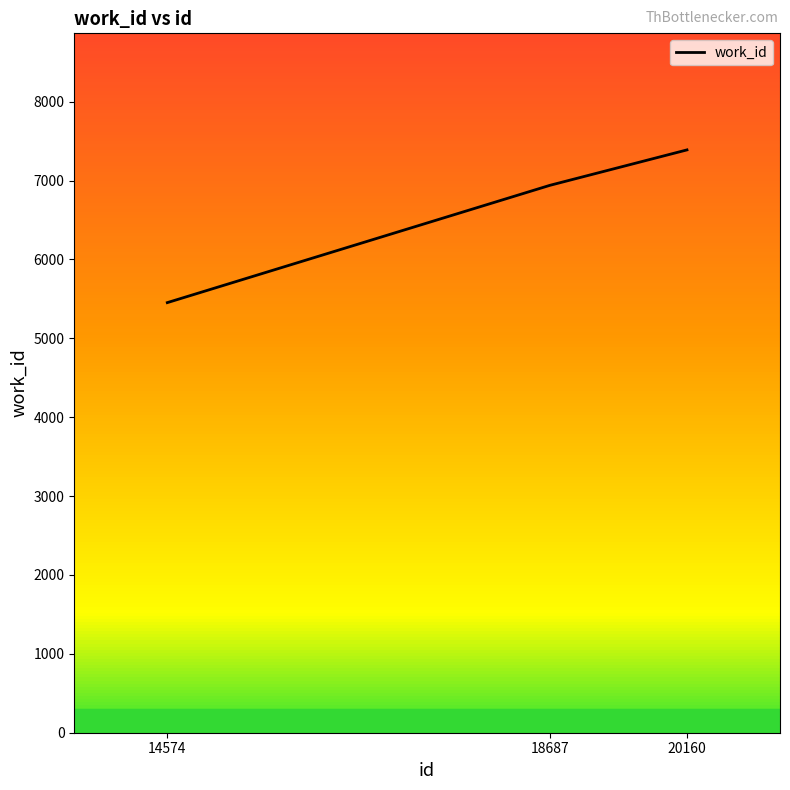

What is the average value?

6593